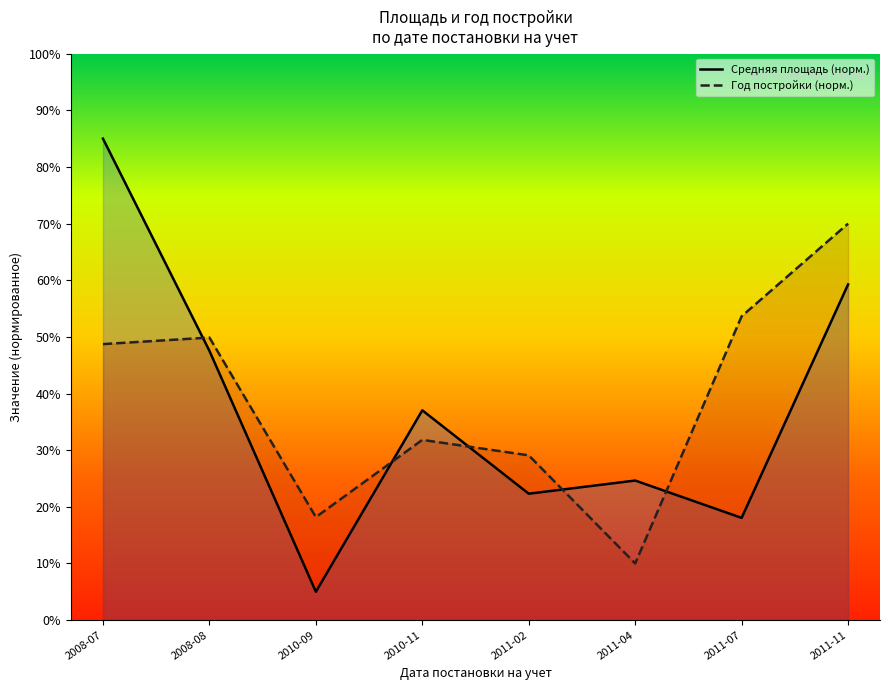

Where does the Средняя площадь (норм.) series first go above 37?

2008-07